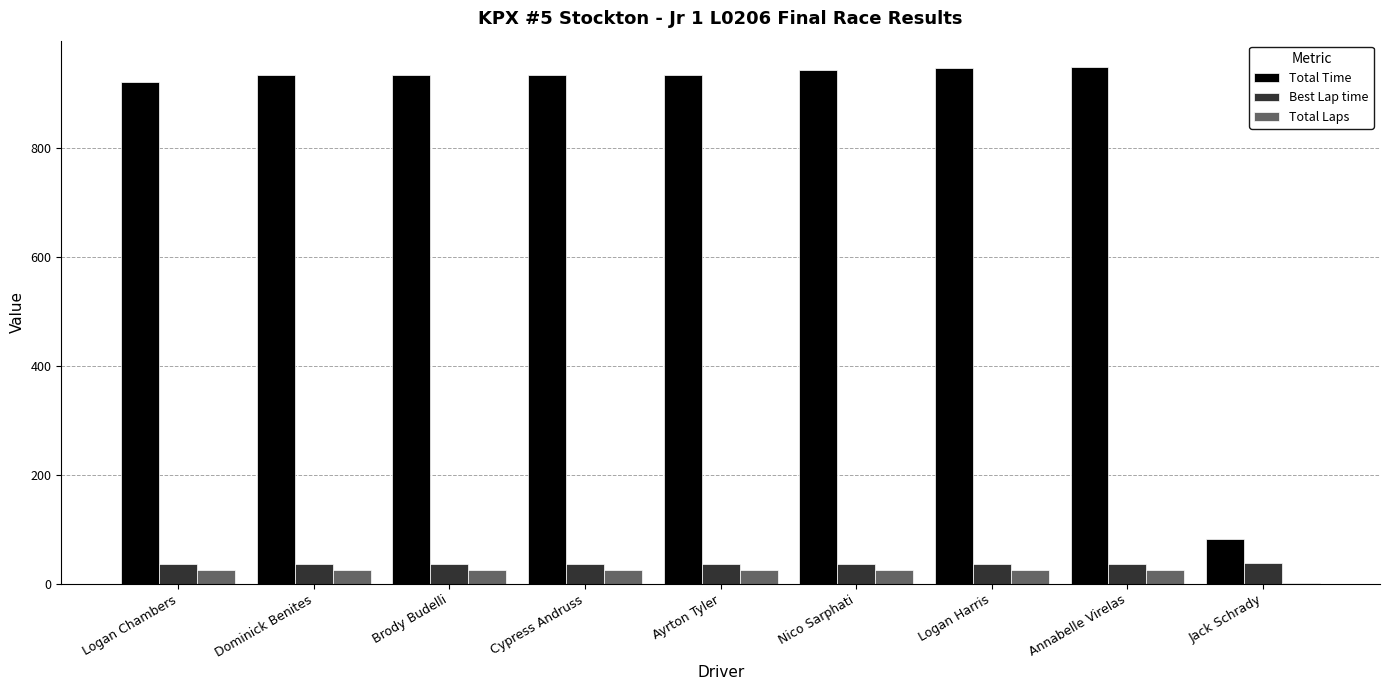

Is it true that Total Time equals 1547.7 at Logan Chambers?

False